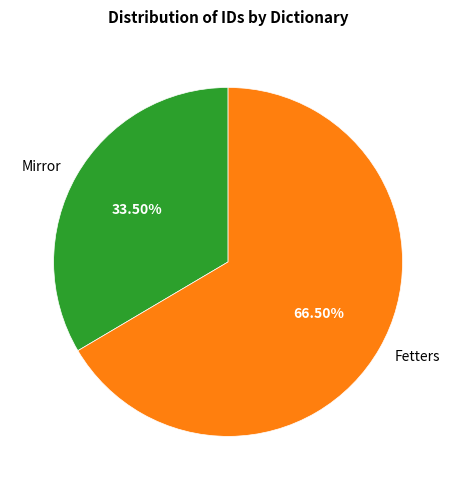

To the nearest percent, what is the difference between the Fetters and Mirror slice percentages?

33%